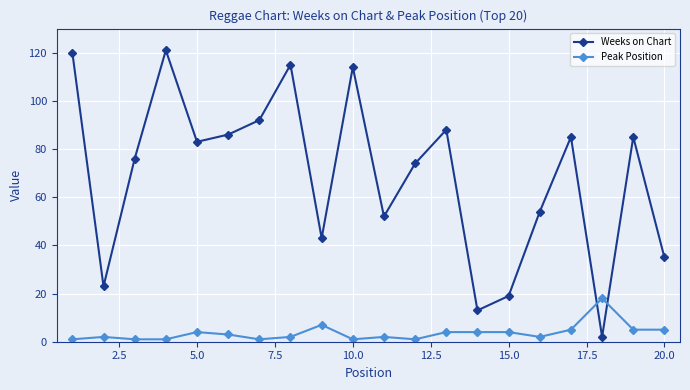

True or false: Weeks on Chart has more than 0 points higher than both neighbors.

True